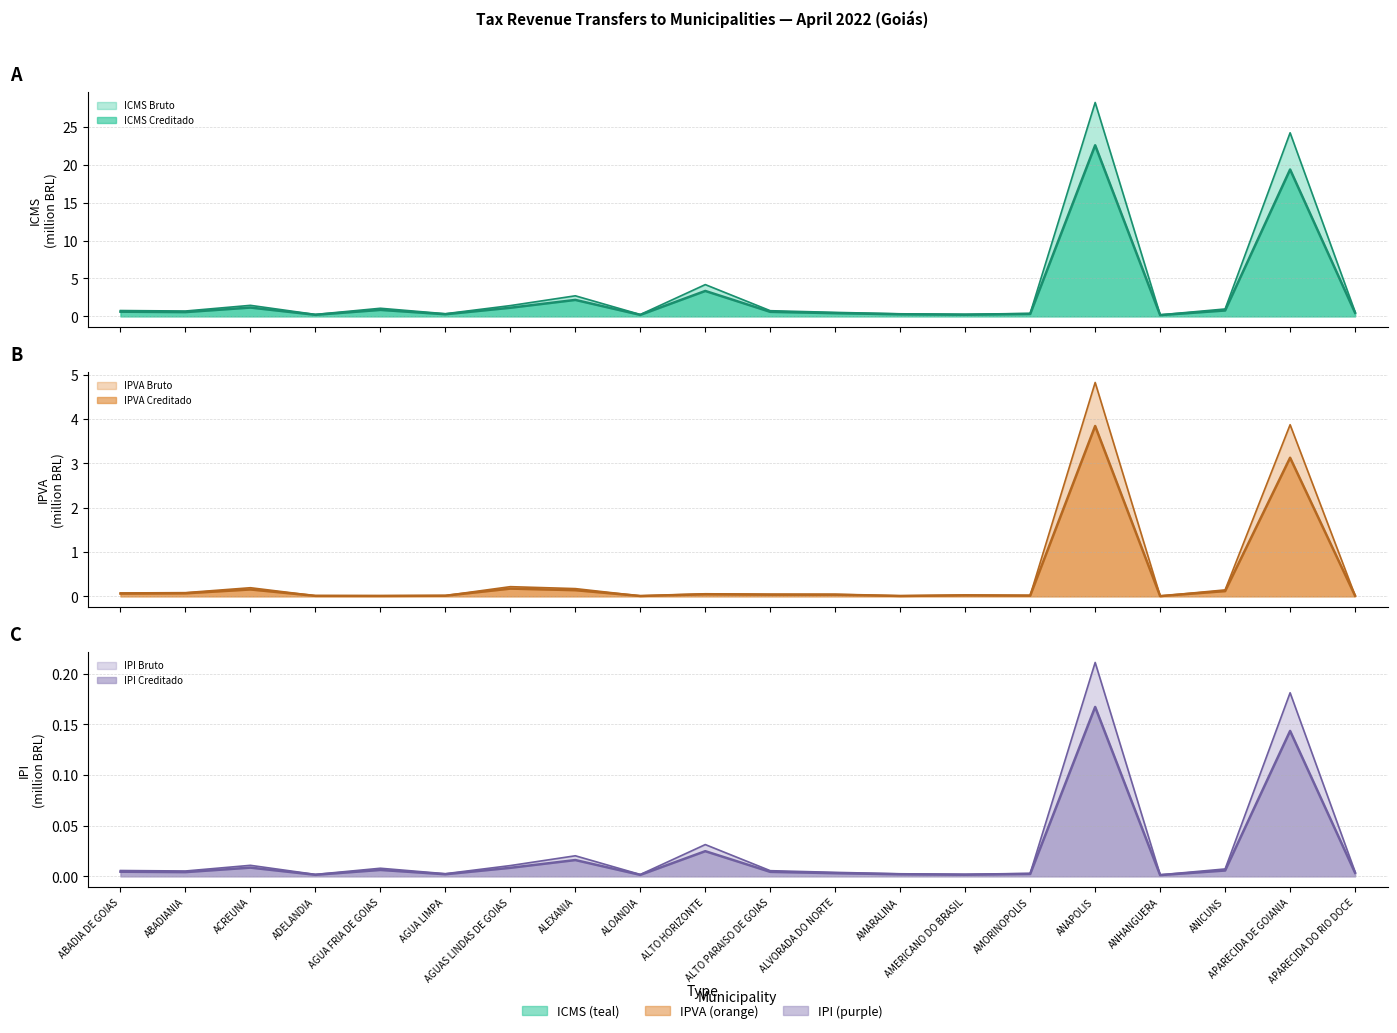

What is the sum of the ICMS Creditado values at AMARALINA and ALEXANIA?

2.4